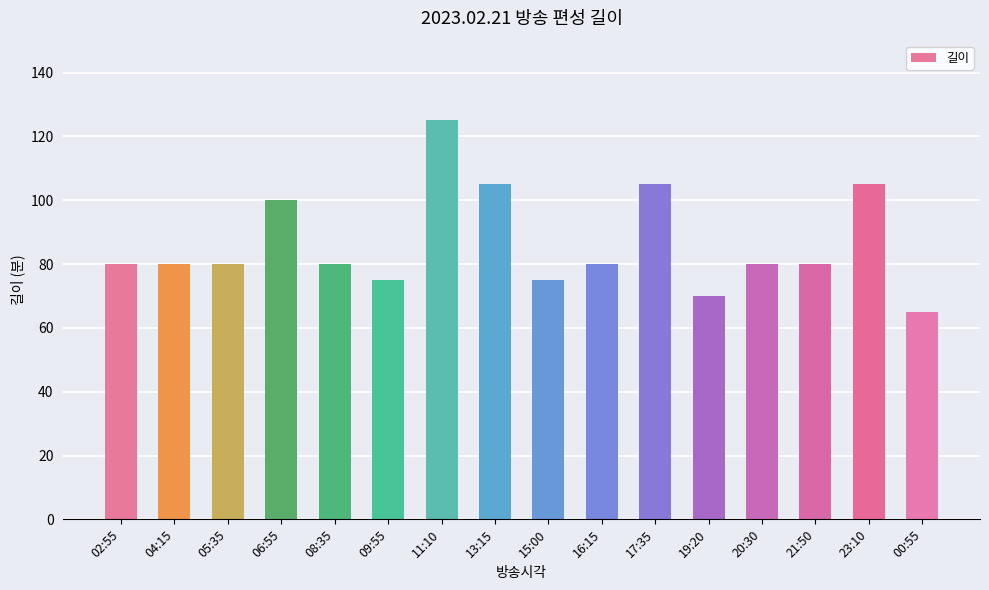

What is the sum of all values?

1385